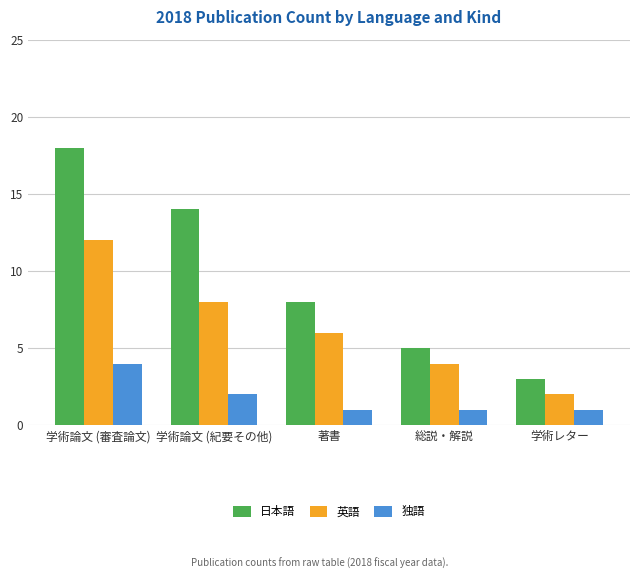

What is the label of the 3rd bar from the left?

著書